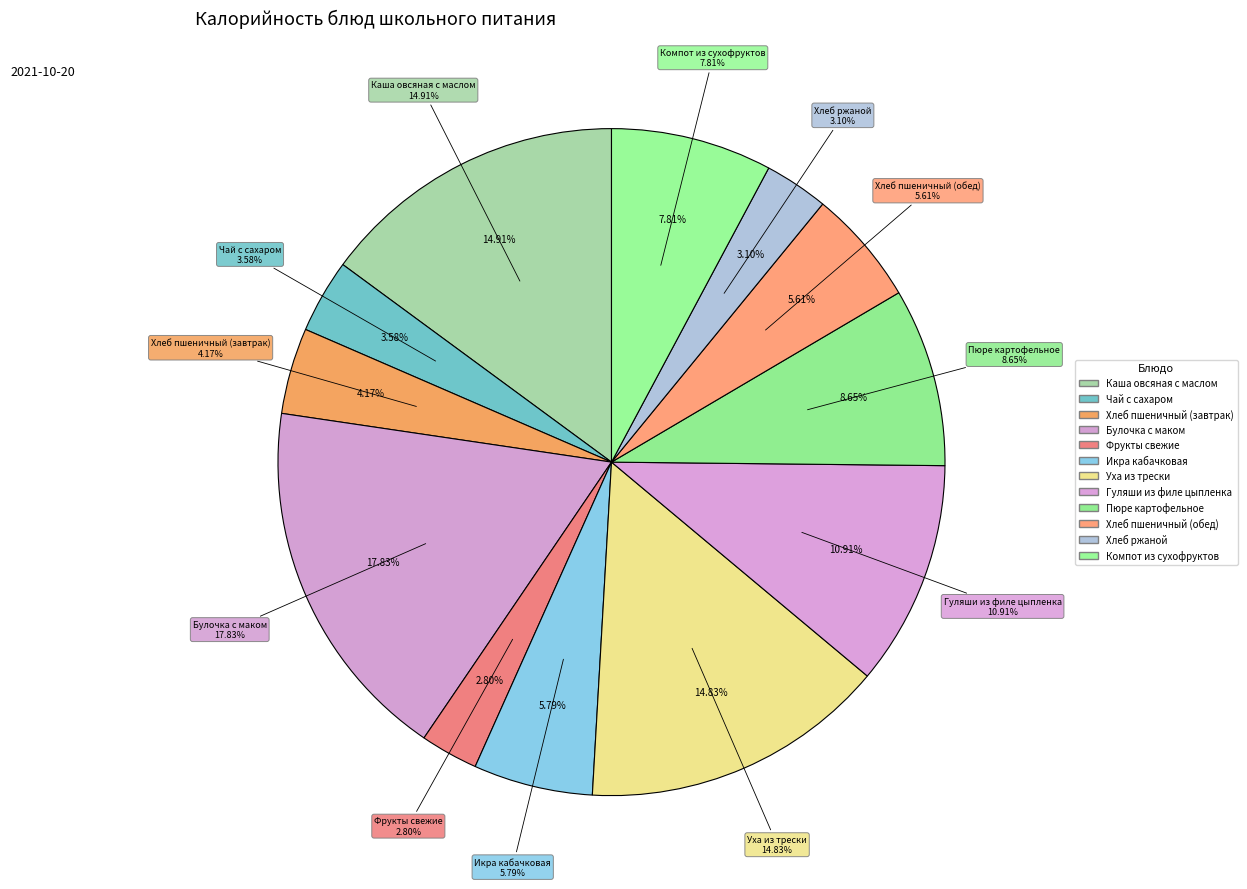

Which has a higher value, Чай с сахаром or Хлеб пшеничный (обед)?

Хлеб пшеничный (обед)